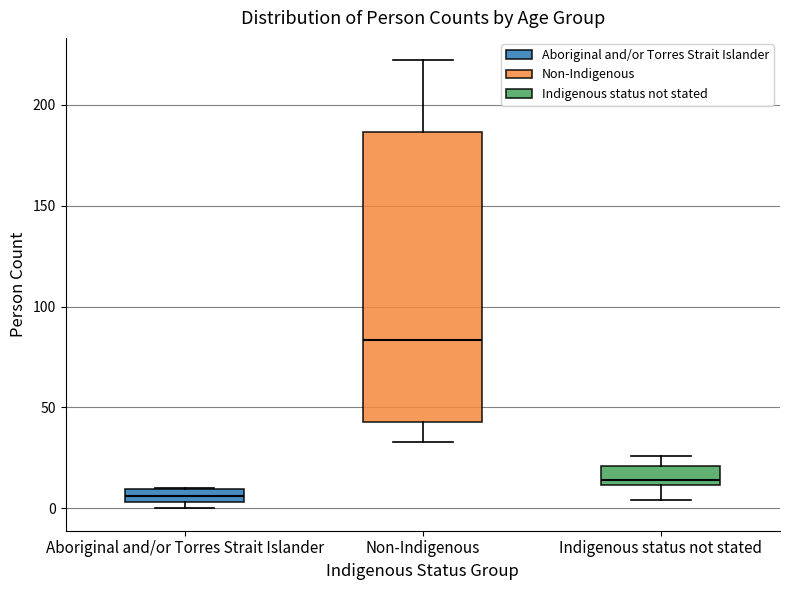

Comparing the boxes themselves (not the whiskers), which one is the tallest?

Non-Indigenous